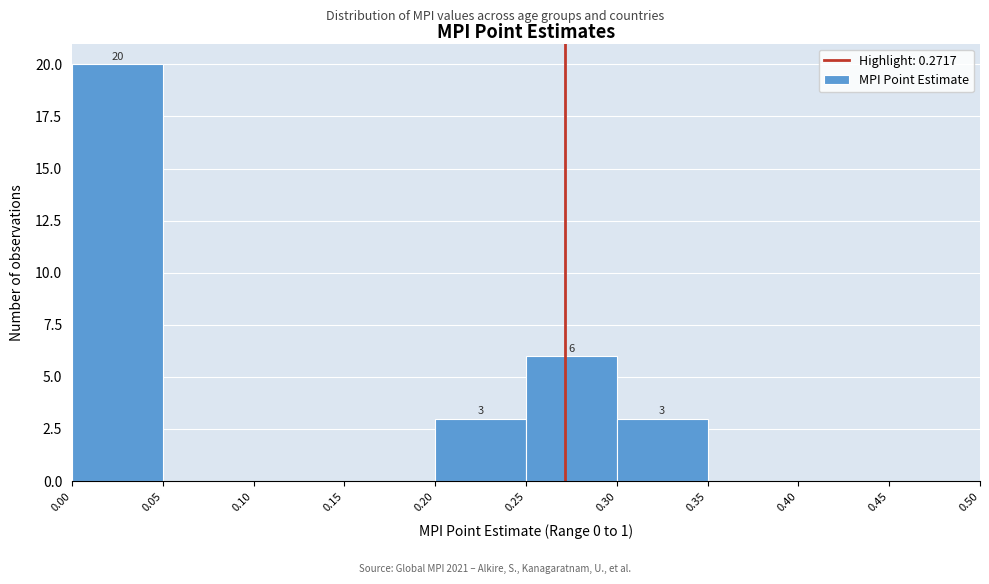

Which range on the x-axis has the tallest bar?

0.00 to 0.05